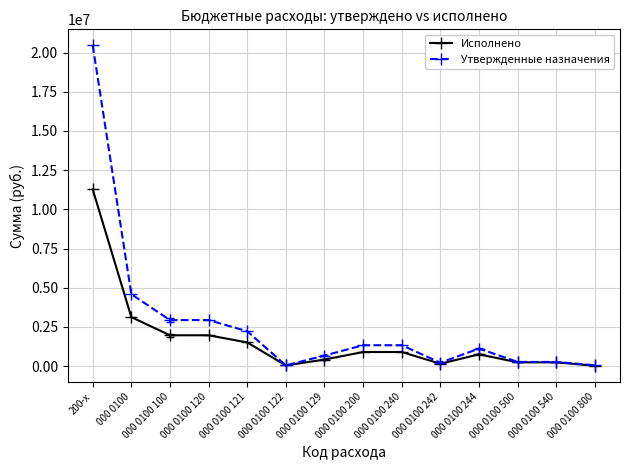

What position from the right is 000 0100 800?

1